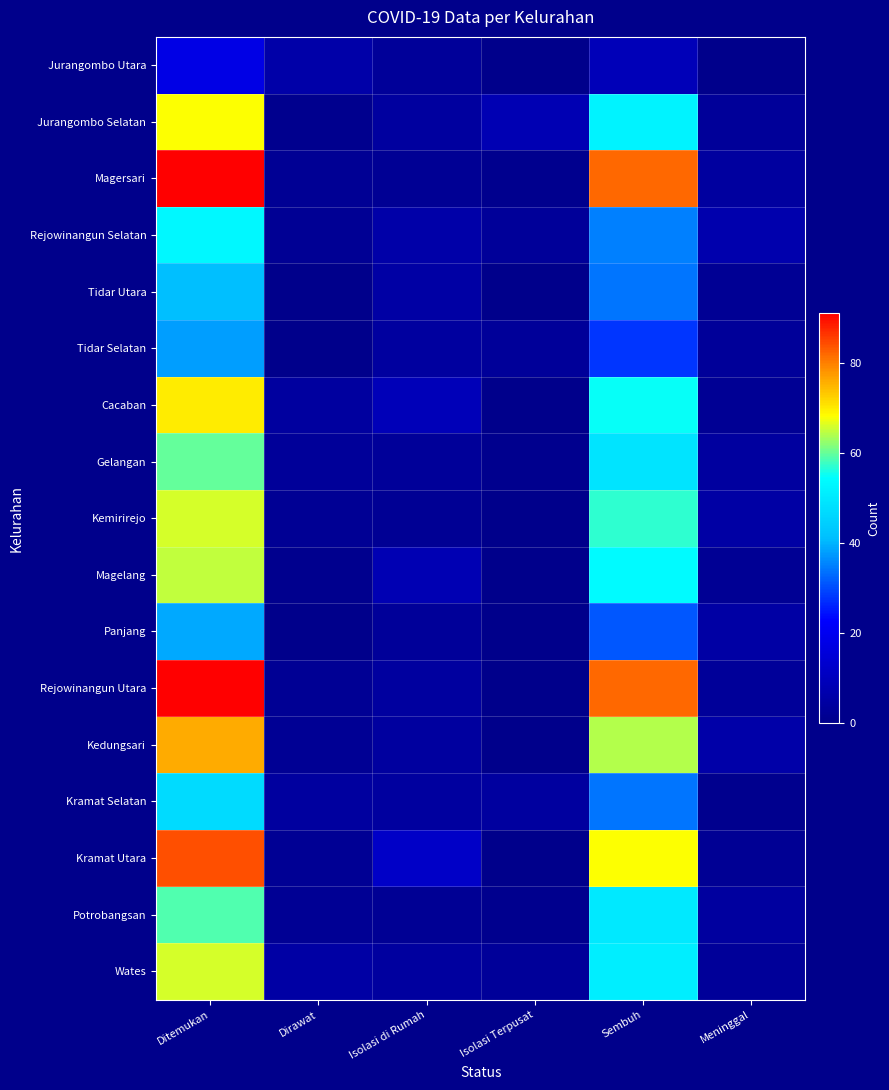

Reading left to right, extract all data points from this chart.

Jurangombo Utara: Ditemukan=18	Dirawat=6	Isolasi di Rumah=3	Isolasi Terpusat=0	Sembuh=9	Meninggal=0
Jurangombo Selatan: Ditemukan=68	Dirawat=1	Isolasi di Rumah=4	Isolasi Terpusat=8	Sembuh=52	Meninggal=3
Magersari: Ditemukan=91	Dirawat=2	Isolasi di Rumah=2	Isolasi Terpusat=1	Sembuh=82	Meninggal=4
Rejowinangun Selatan: Ditemukan=53	Dirawat=2	Isolasi di Rumah=6	Isolasi Terpusat=3	Sembuh=35	Meninggal=7
Tidar Utara: Ditemukan=41	Dirawat=0	Isolasi di Rumah=5	Isolasi Terpusat=0	Sembuh=34	Meninggal=2
Tidar Selatan: Ditemukan=38	Dirawat=0	Isolasi di Rumah=4	Isolasi Terpusat=3	Sembuh=28	Meninggal=3
Cacaban: Ditemukan=70	Dirawat=4	Isolasi di Rumah=9	Isolasi Terpusat=0	Sembuh=55	Meninggal=2
Gelangan: Ditemukan=60	Dirawat=3	Isolasi di Rumah=3	Isolasi Terpusat=1	Sembuh=49	Meninggal=4
Kemirirejo: Ditemukan=66	Dirawat=2	Isolasi di Rumah=2	Isolasi Terpusat=0	Sembuh=57	Meninggal=5
Magelang: Ditemukan=65	Dirawat=1	Isolasi di Rumah=8	Isolasi Terpusat=0	Sembuh=54	Meninggal=2
Panjang: Ditemukan=39	Dirawat=0	Isolasi di Rumah=3	Isolasi Terpusat=0	Sembuh=31	Meninggal=5
Rejowinangun Utara: Ditemukan=91	Dirawat=2	Isolasi di Rumah=4	Isolasi Terpusat=0	Sembuh=82	Meninggal=3
Kedungsari: Ditemukan=76	Dirawat=2	Isolasi di Rumah=4	Isolasi Terpusat=0	Sembuh=64	Meninggal=6
Kramat Selatan: Ditemukan=47	Dirawat=4	Isolasi di Rumah=4	Isolasi Terpusat=4	Sembuh=34	Meninggal=1
Kramat Utara: Ditemukan=84	Dirawat=2	Isolasi di Rumah=12	Isolasi Terpusat=0	Sembuh=68	Meninggal=2
Potrobangsan: Ditemukan=59	Dirawat=2	Isolasi di Rumah=2	Isolasi Terpusat=1	Sembuh=50	Meninggal=4
Wates: Ditemukan=66	Dirawat=5	Isolasi di Rumah=4	Isolasi Terpusat=3	Sembuh=51	Meninggal=3